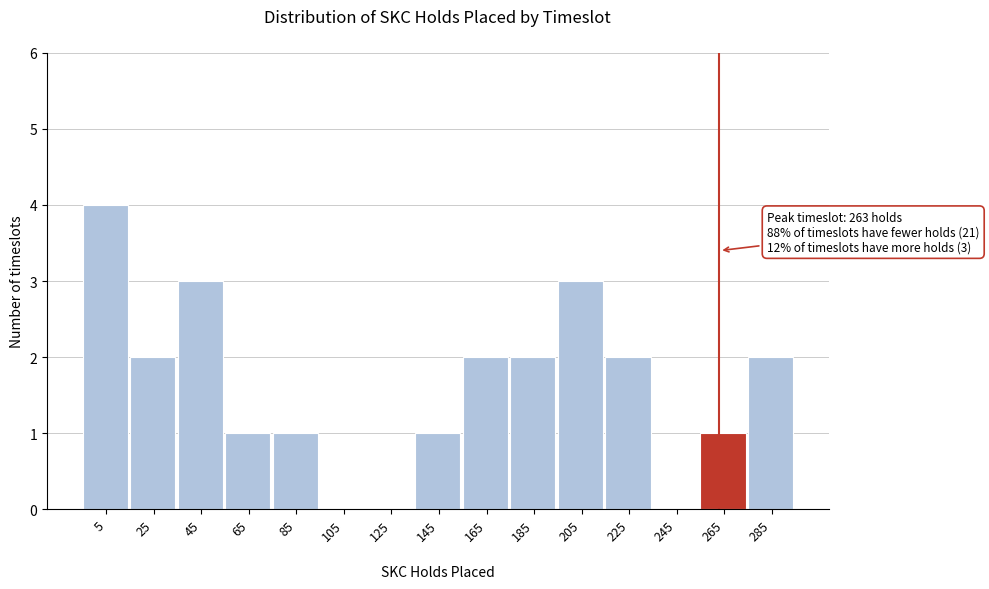

Which range on the x-axis has the tallest bar?

-5 to 15